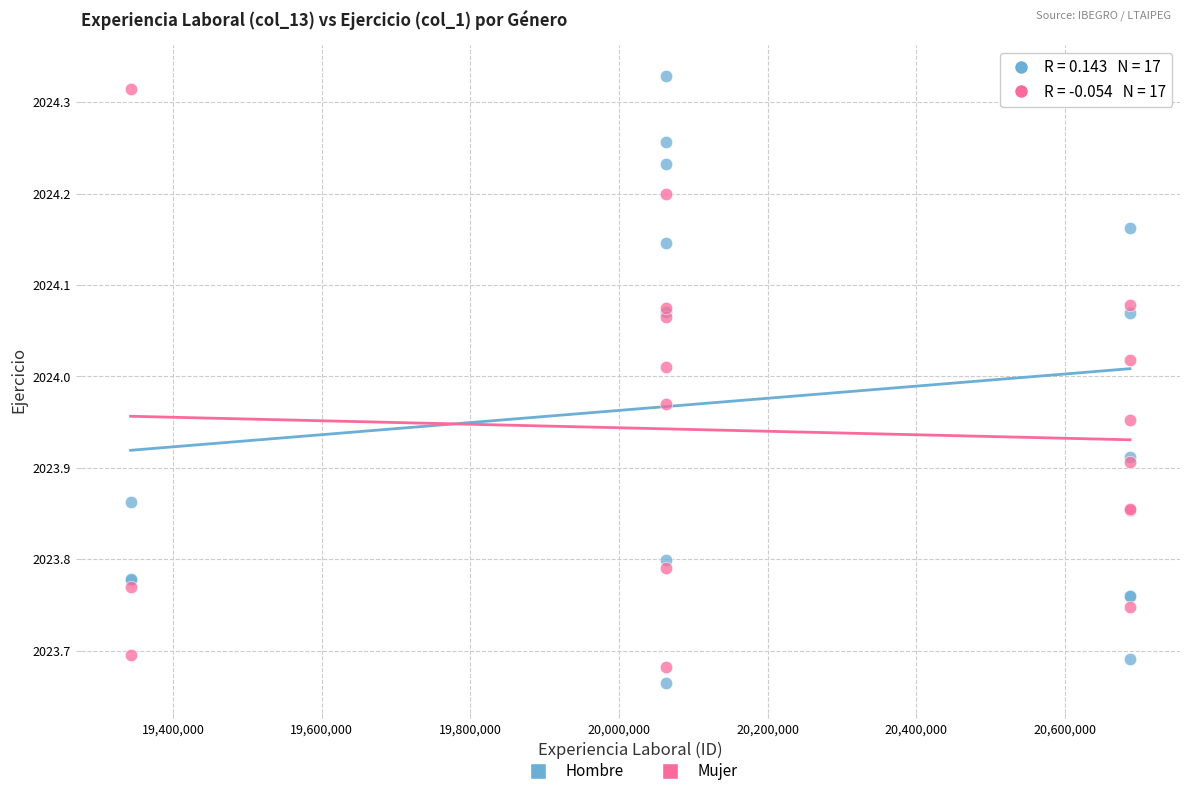

Which series contains the highest Y value?

Hombre